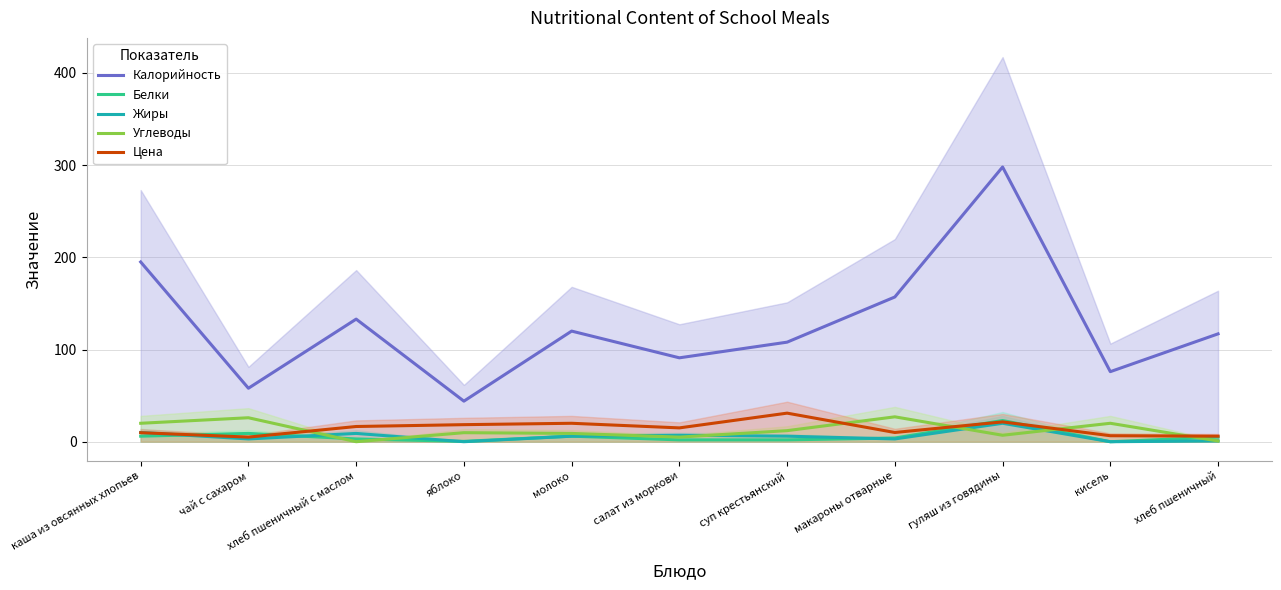

Rank the series by their maximum value, from lowest to highest.

Жиры, Белки, Углеводы, Цена, Калорийность